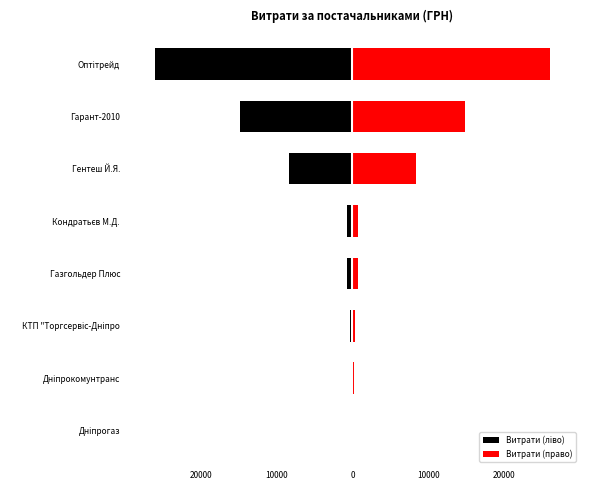

What are all the series names shown in the legend?

Витрати (ліво), Витрати (право)